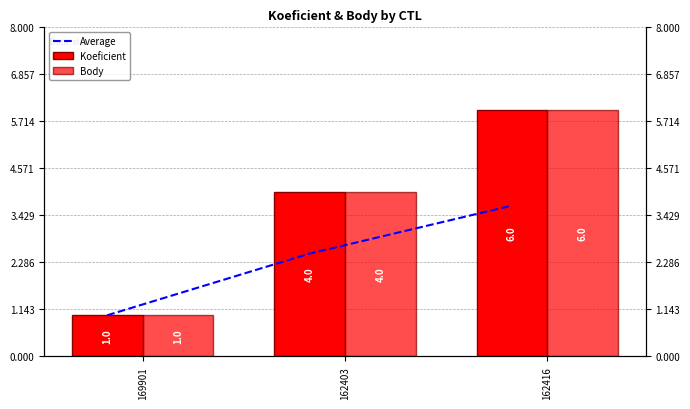

What is the maximum value shown in the chart?

6.0